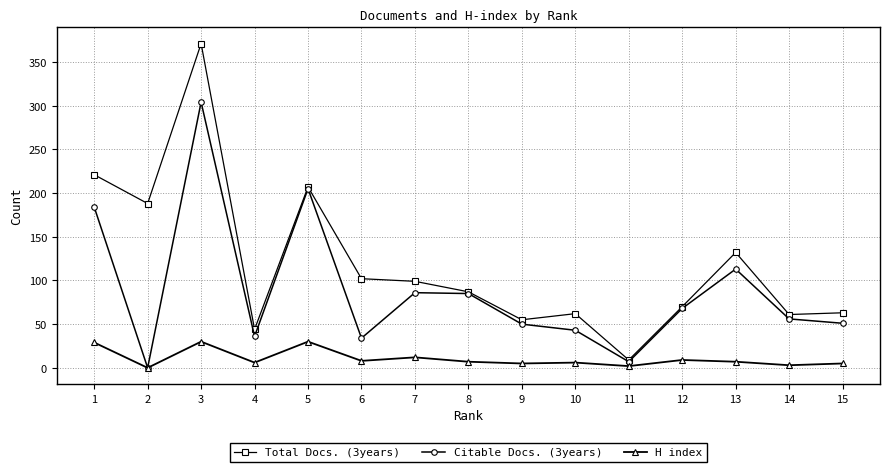

Is it true that Total Docs. (3years) equals 63 at 15?

True